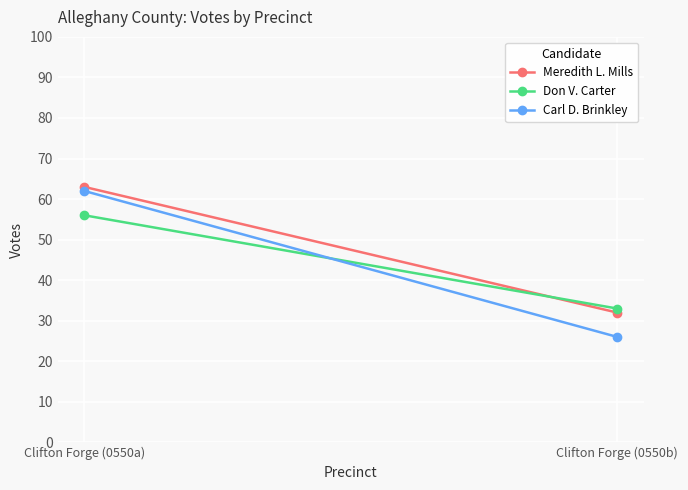

Which category has the highest value across all series?

Clifton Forge (0550a)